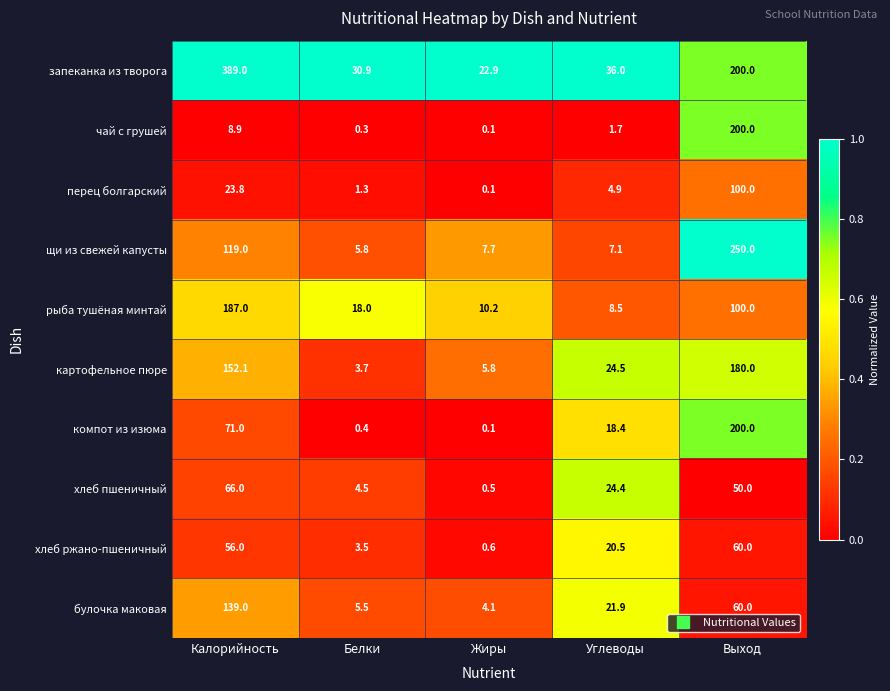

At which label is щи из свежей капусты closest to 127?

Калорийность